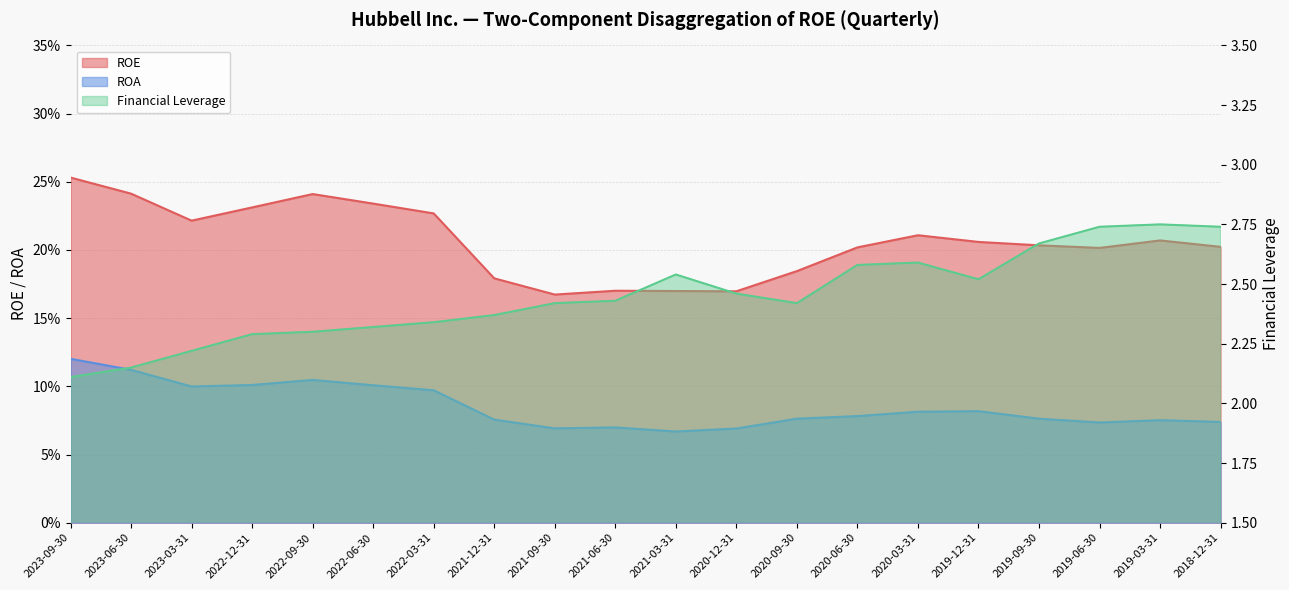

Reading left to right, list all the values displayed in this chart.

ROE: 0.3	0.2	0.2	0.2	0.2	0.2	0.2	0.2	0.2	0.2	0.2	0.2	0.2	0.2	0.2	0.2	0.2	0.2	0.2	0.2
ROA: 0.1	0.1	0.1	0.1	0.1	0.1	0.1	0.1	0.1	0.1	0.1	0.1	0.1	0.1	0.1	0.1	0.1	0.1	0.1	0.1
Financial Leverage: 2.1	2.1	2.2	2.3	2.3	2.3	2.3	2.4	2.4	2.4	2.5	2.5	2.4	2.6	2.6	2.5	2.7	2.7	2.8	2.7